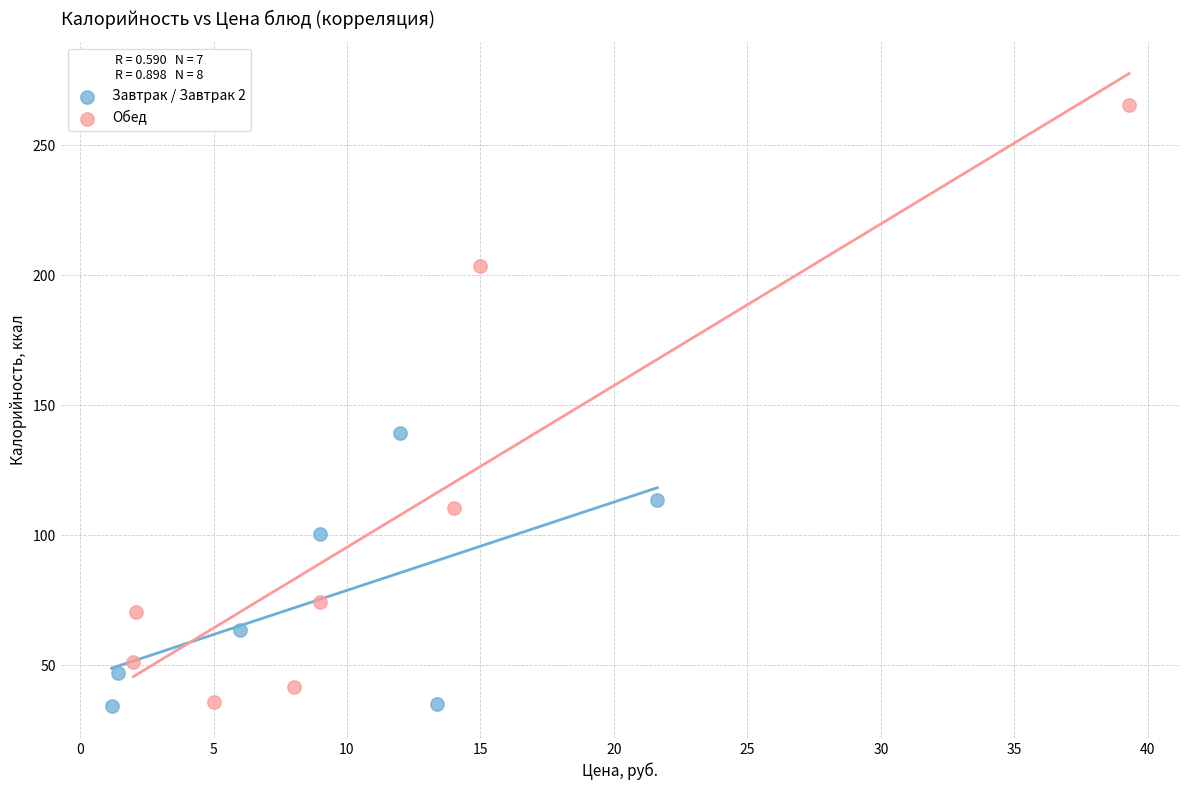

Which series reaches the maximum Y coordinate?

Обед